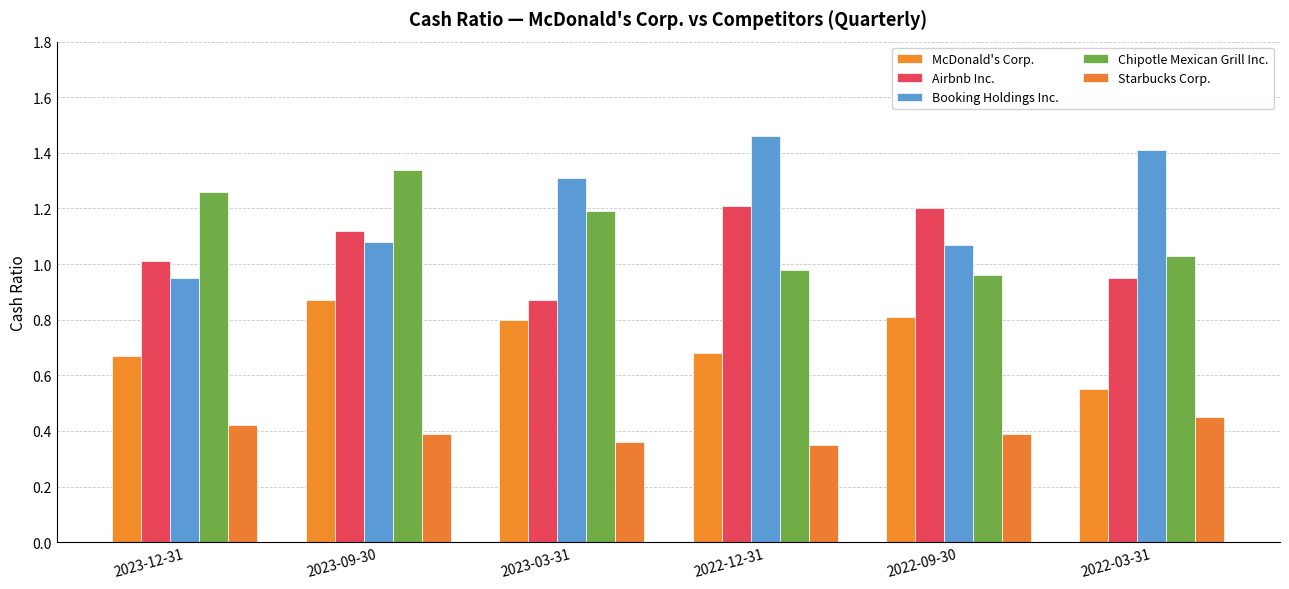

List the series in order of their peak value, lowest first.

Starbucks Corp., McDonald's Corp., Airbnb Inc., Chipotle Mexican Grill Inc., Booking Holdings Inc.